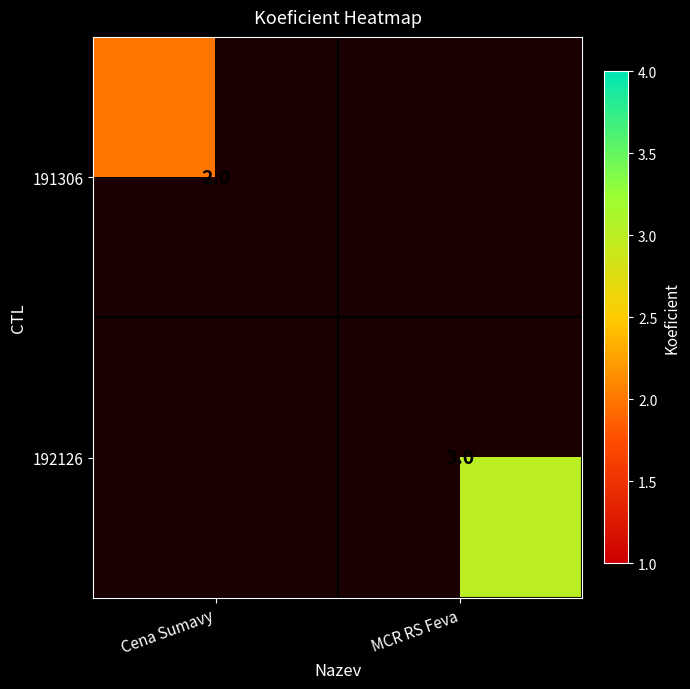

Is it true that 192126 equals 2 at MCR RS Feva?

False